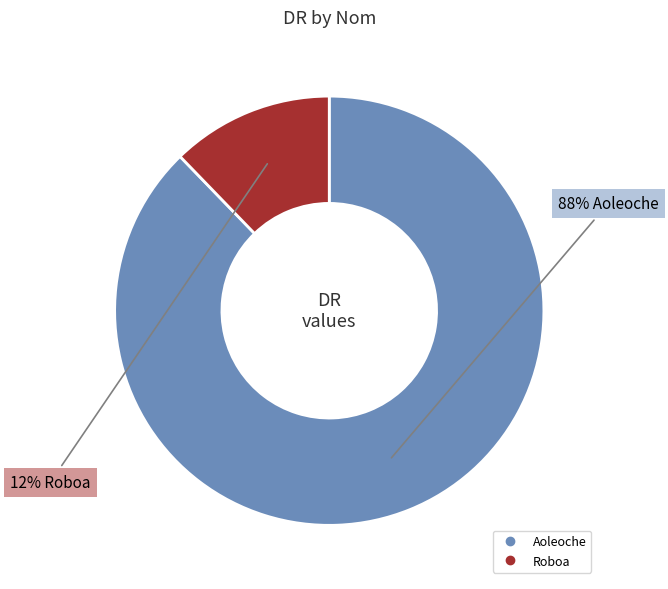

To the nearest percent, what portion does Roboa represent?

12%